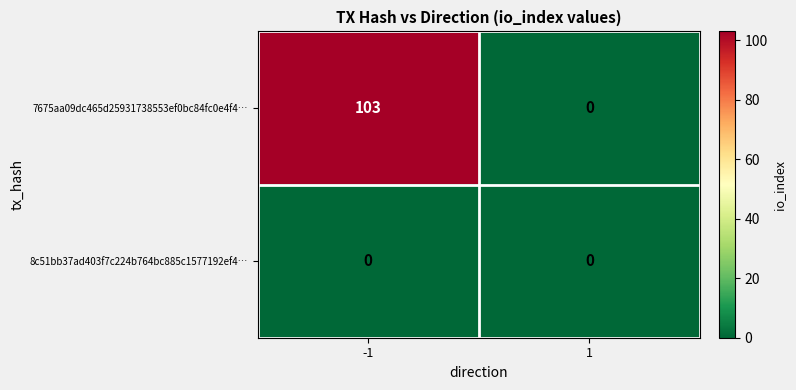

Reading left to right, extract all data points from this chart.

7675aa09dc465d25931738553ef0bc84fc0e4f4…: -1=103	1=0
8c51bb37ad403f7c224b764bc885c1577192ef4…: -1=0	1=0